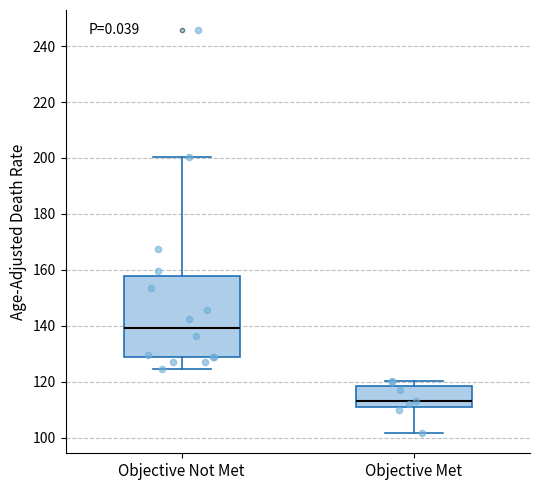

Where does the median line of the box for Objective Met sit on the y-axis? The values are not printed on the chart, so give them approximately, as read against the axis.

114